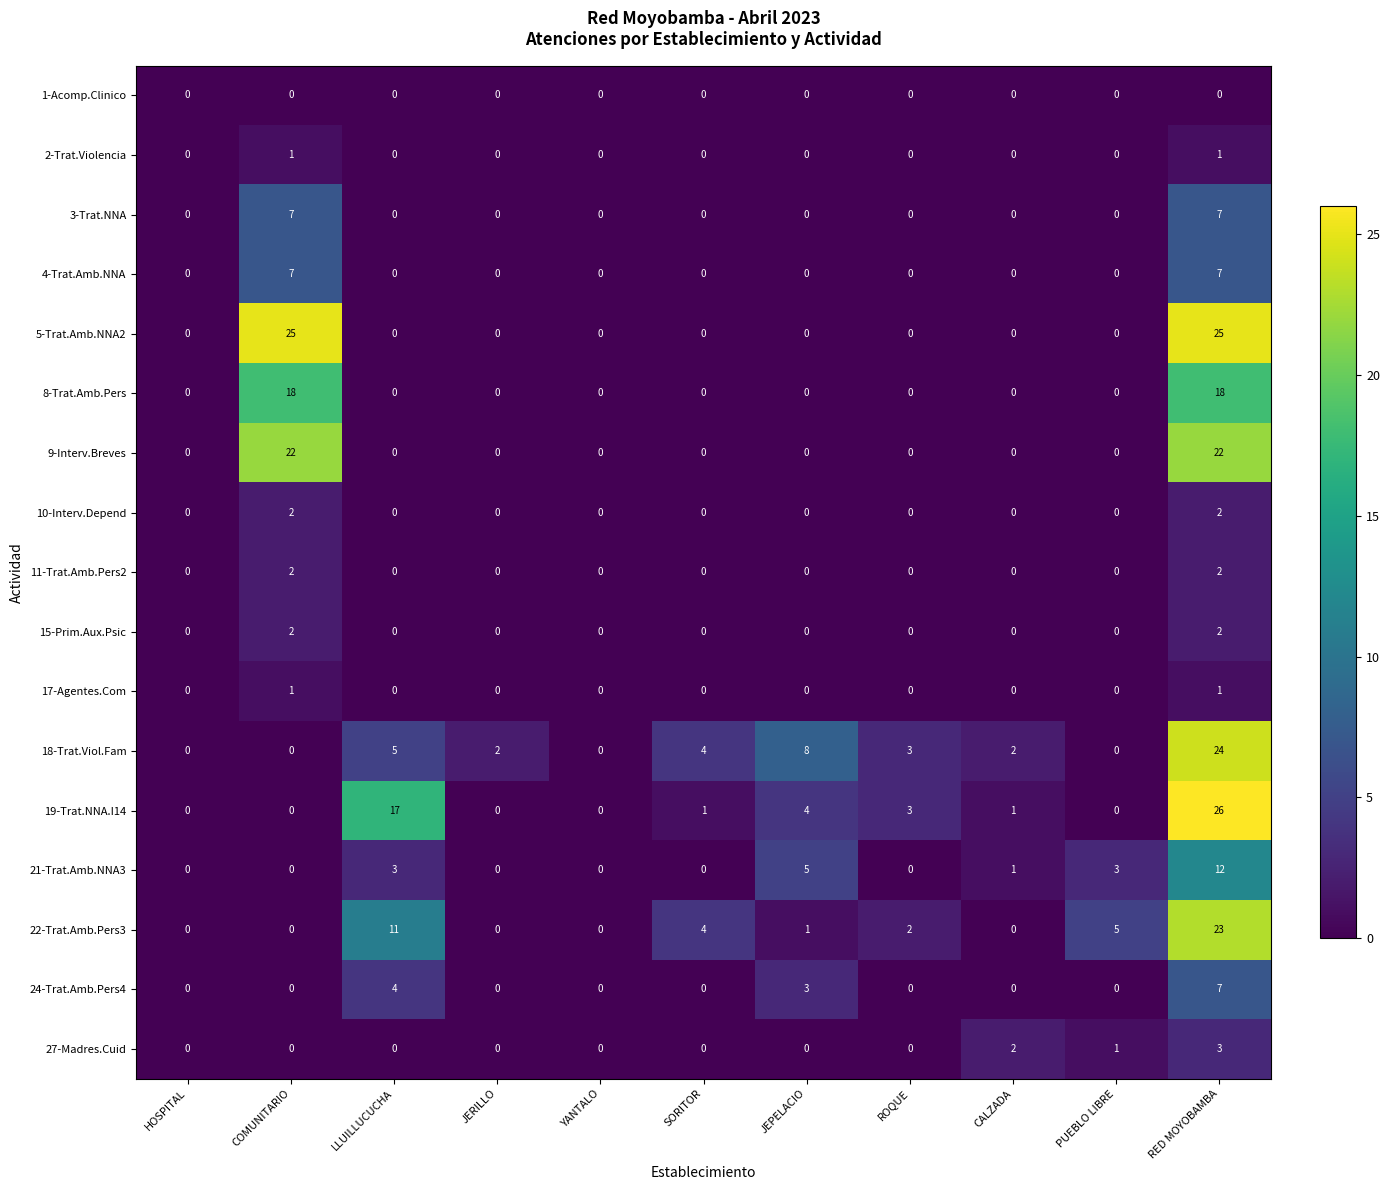

At which category does the chart reach its peak across all series?

RED MOYOBAMBA